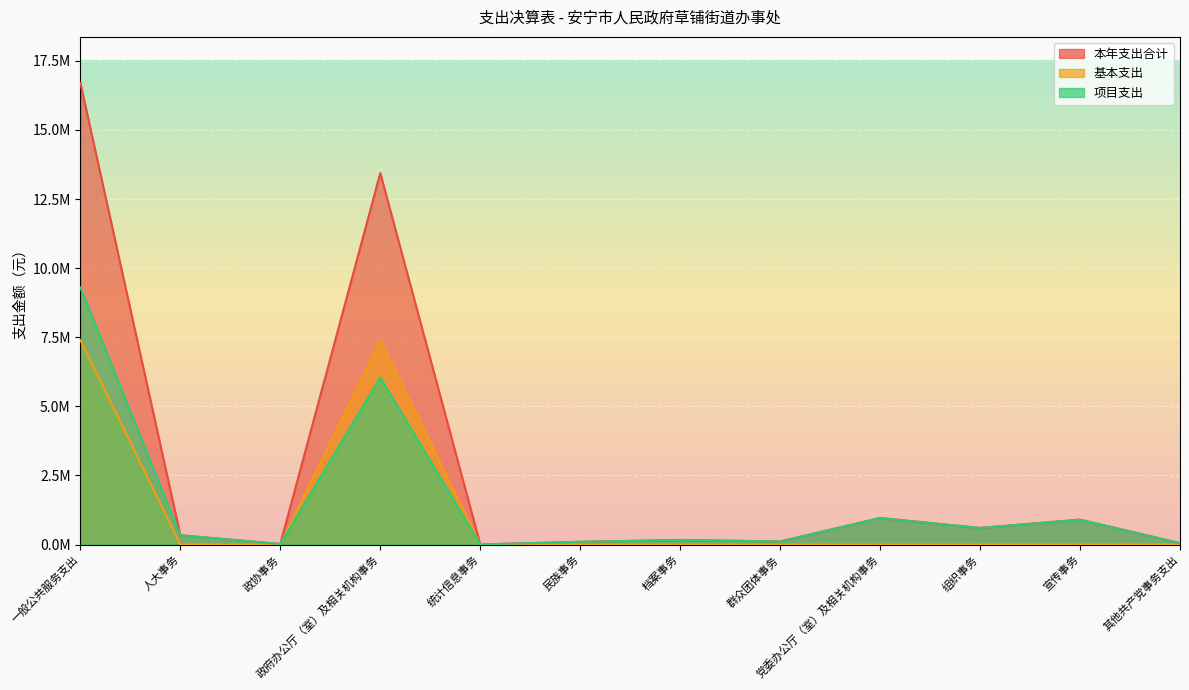

What position from the left is 政府办公厅（室）及相关机构事务?

4